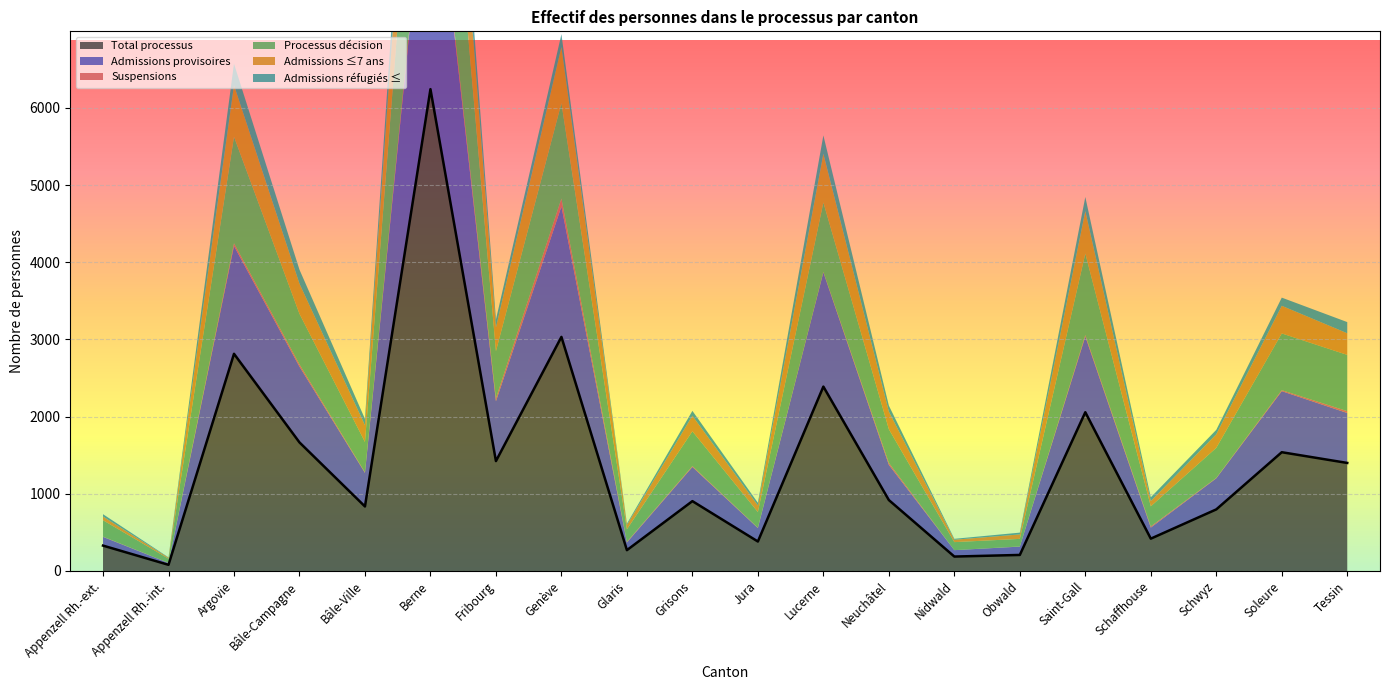

How many data points in Admissions ≤7 ans are less than 228?

10